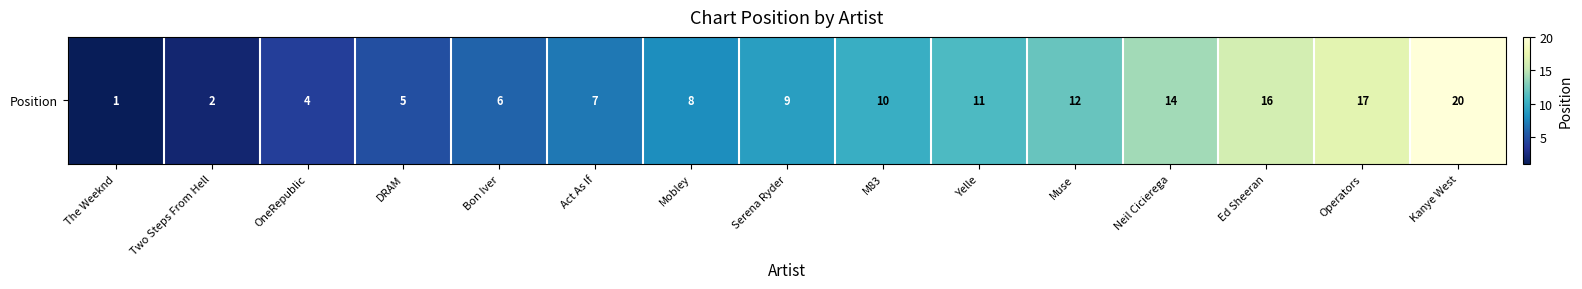

Reading left to right, transcribe all the data shown in this chart.

1	2	4	5	6	7	8	9	10	11	12	14	16	17	20